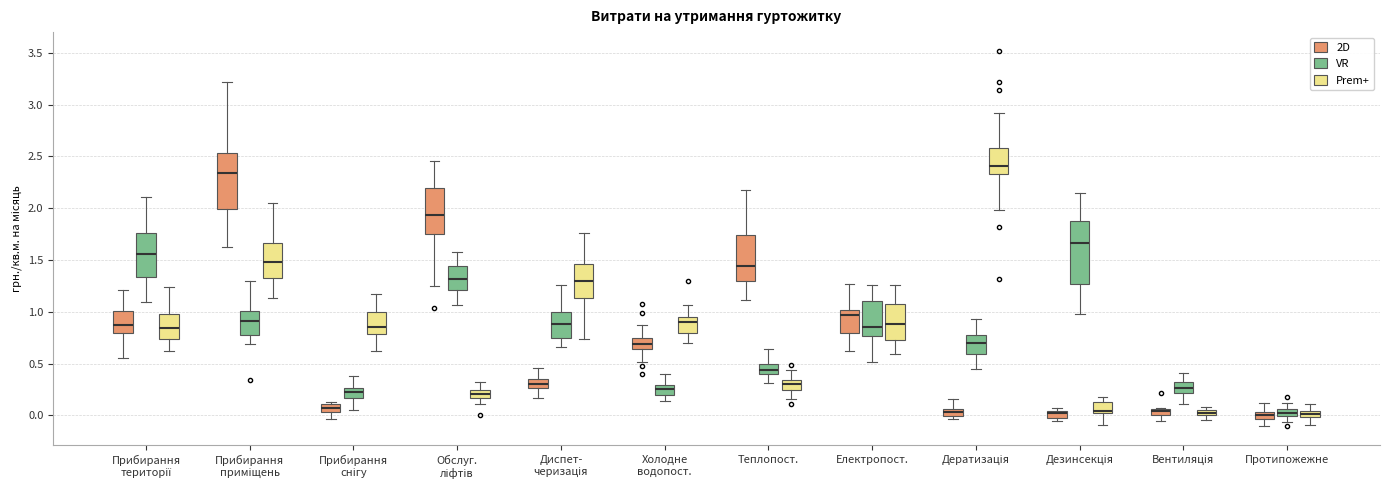

Where is the upper edge of the box for Холодне водопост. (Prem+) on the y-axis? The values are not printed on the chart, so give them approximately, as read against the axis.

0.95